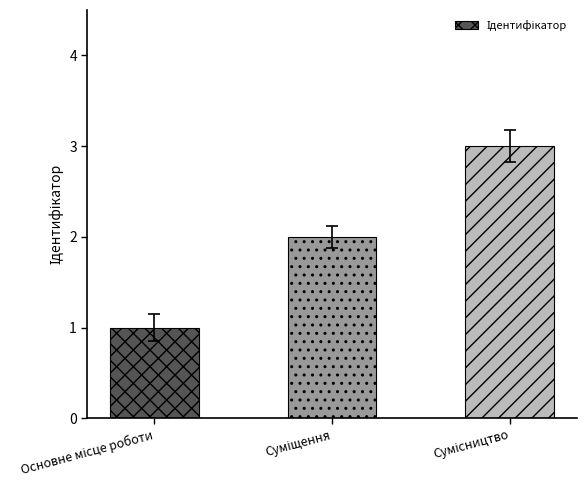

What is the sum of all values?

6